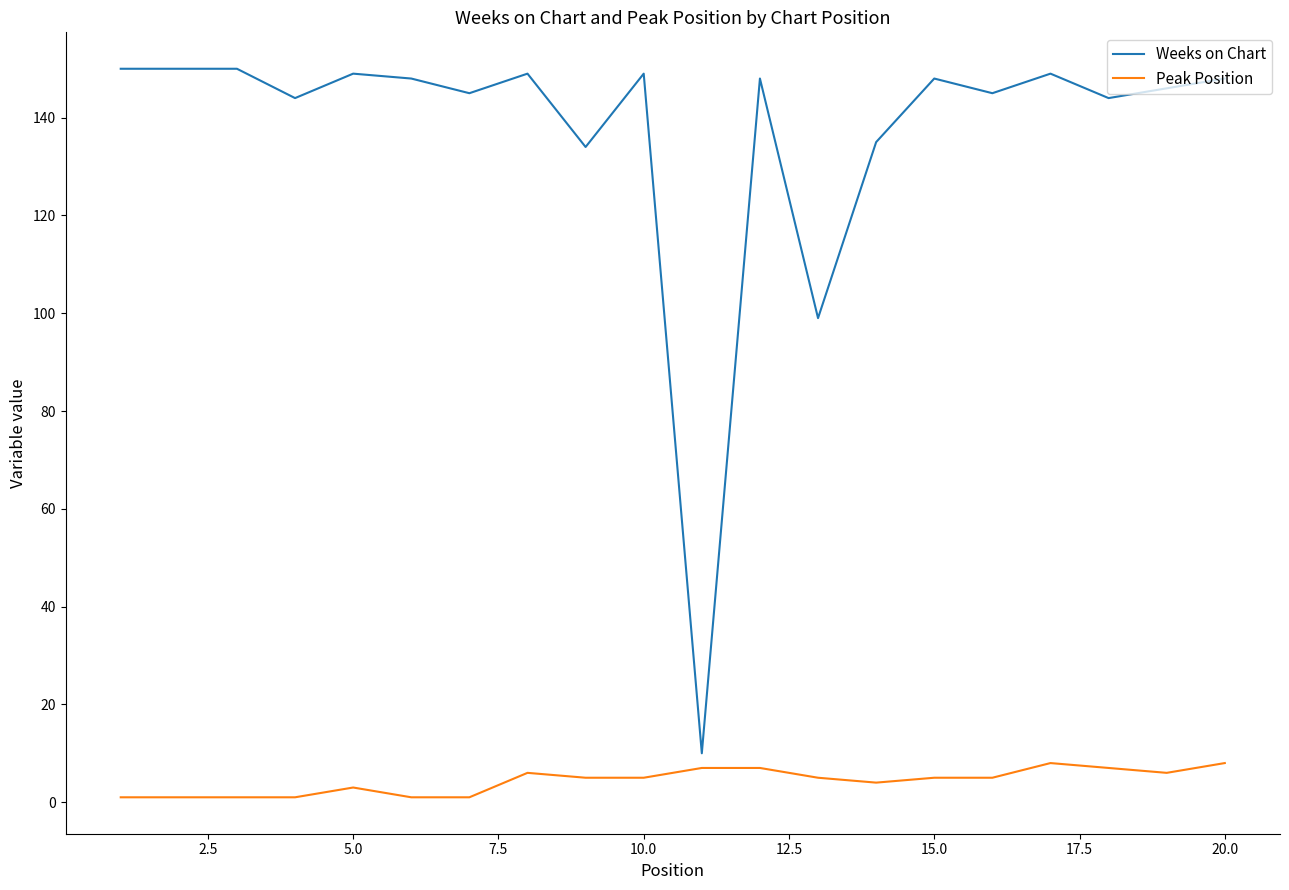

Rank the series by their maximum value, from highest to lowest.

Weeks on Chart, Peak Position